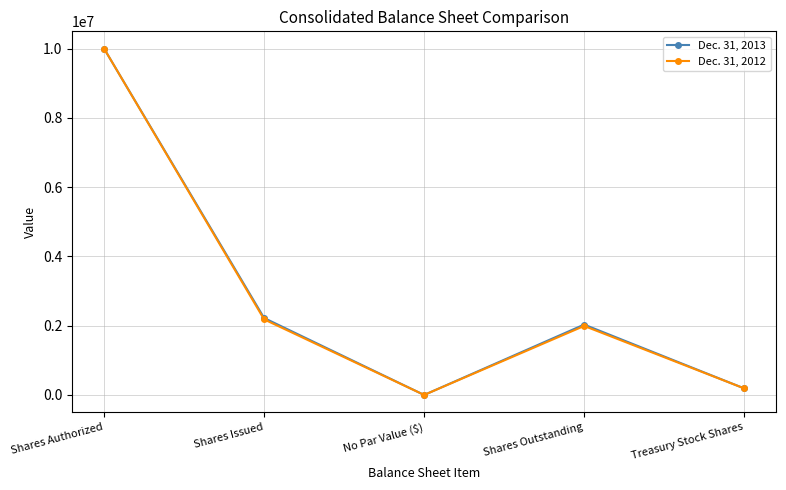

Rank the series at Shares Issued from lowest to highest value.

Dec. 31, 2012, Dec. 31, 2013